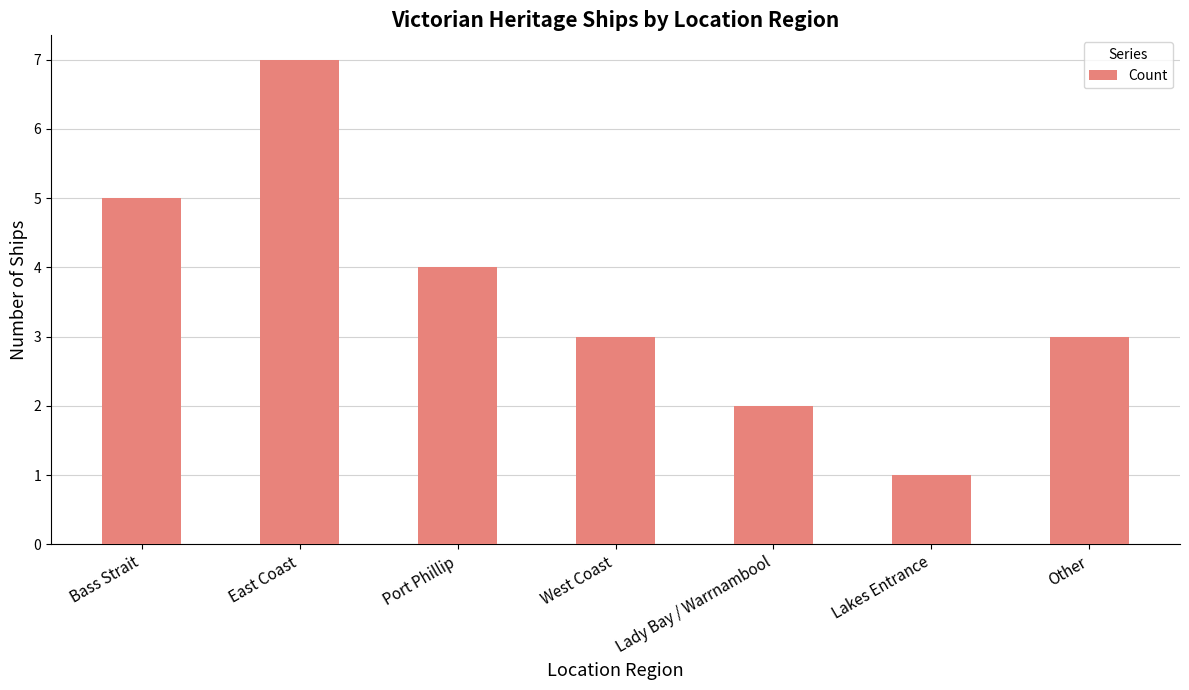

Approximately how many times larger is the value at Lakes Entrance compared to Bass Strait?

0.2